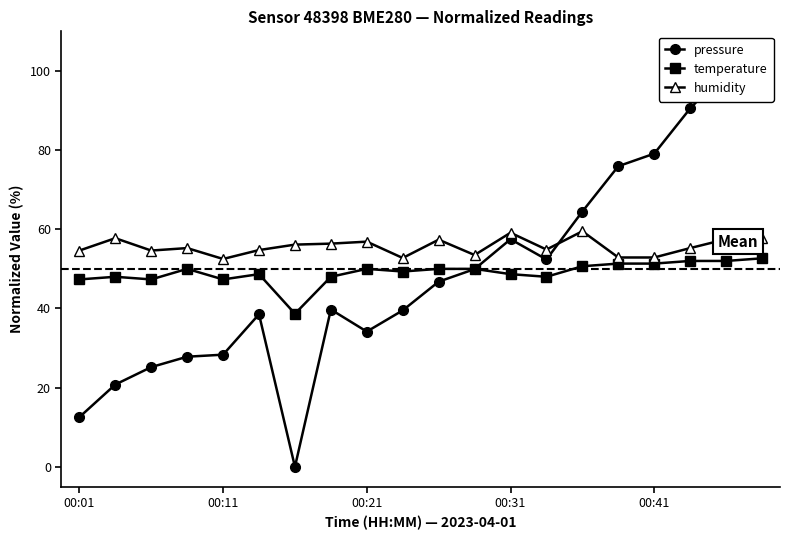

What is the average value of the humidity series?

55.6